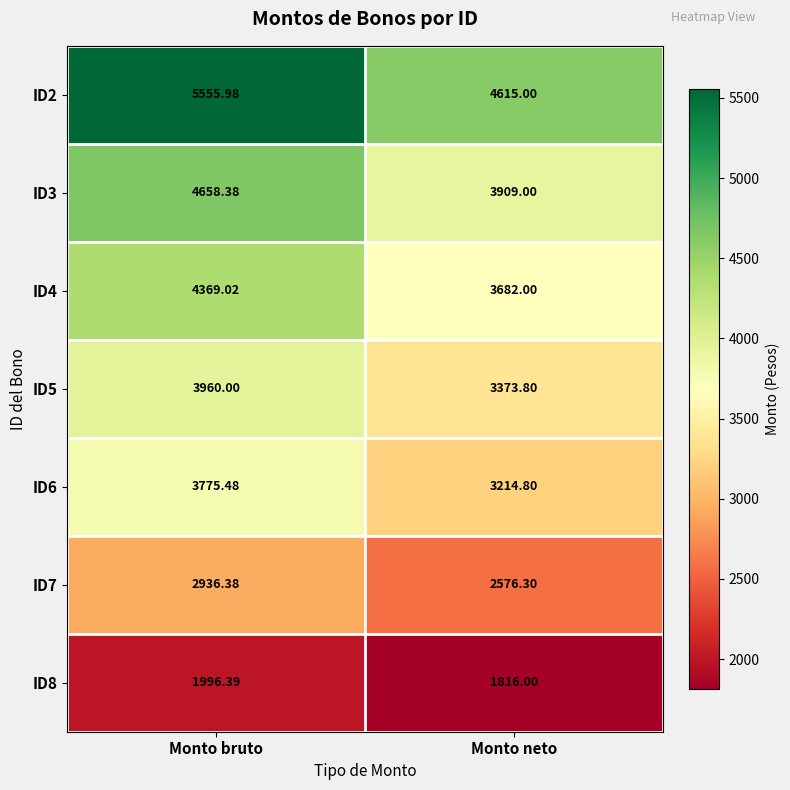

List the labels in order of ID8 value, largest first.

Monto bruto, Monto neto